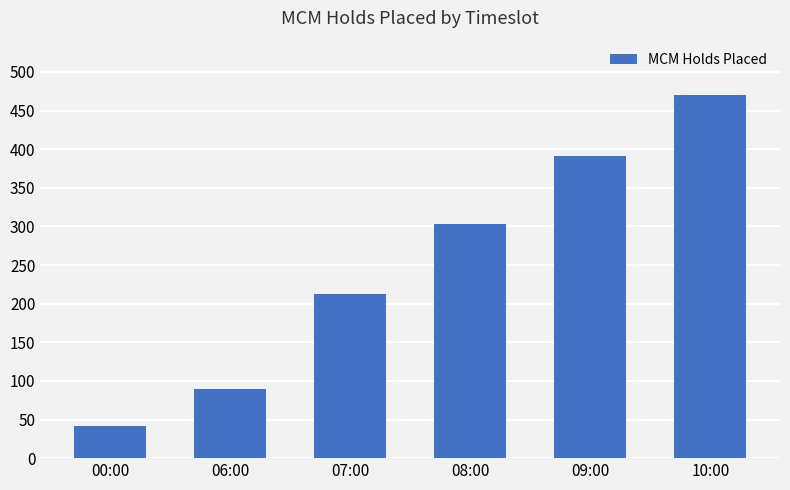

What value does the data have at 06:00, to the nearest 50?

100